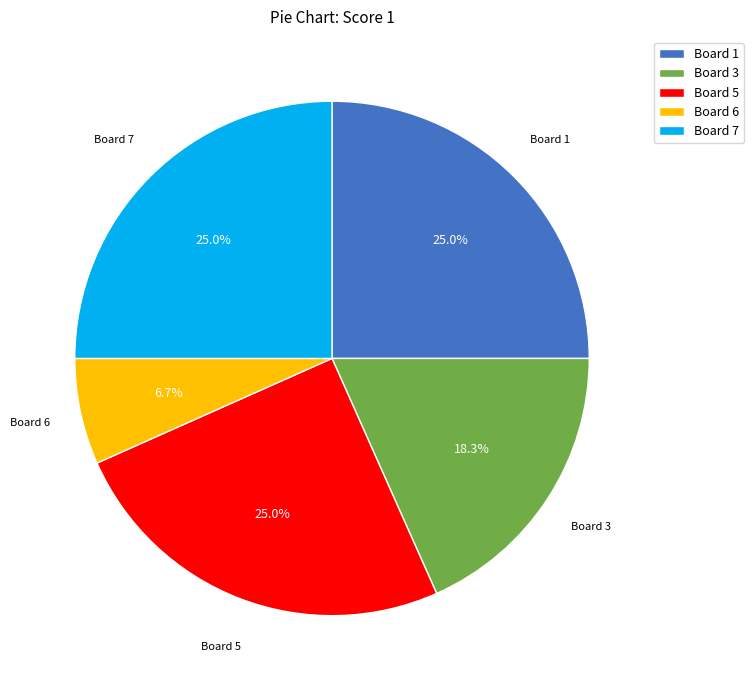

Which category has the smallest portion of the pie?

Board 6